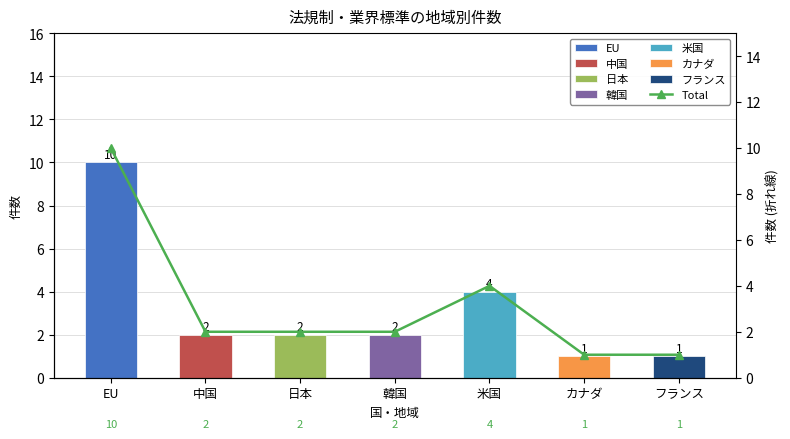

Reading left to right, transcribe all the data shown in this chart.

10	2	2	2	4	1	1